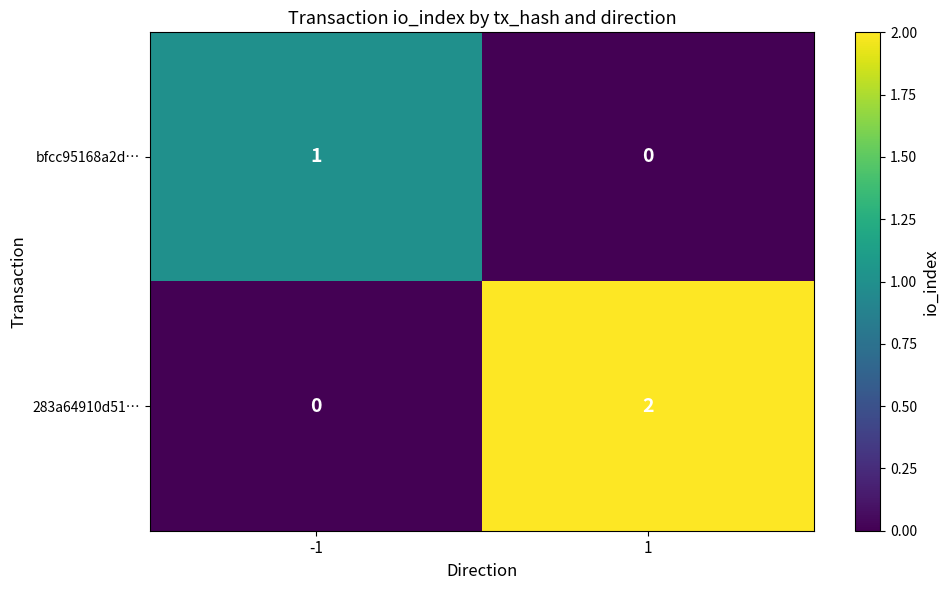

Which series has the widest spread of values?

283a64910d51…